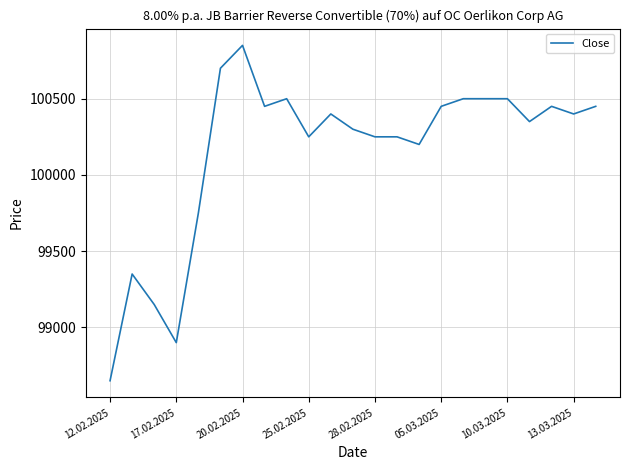

What is the smallest value displayed?

98650